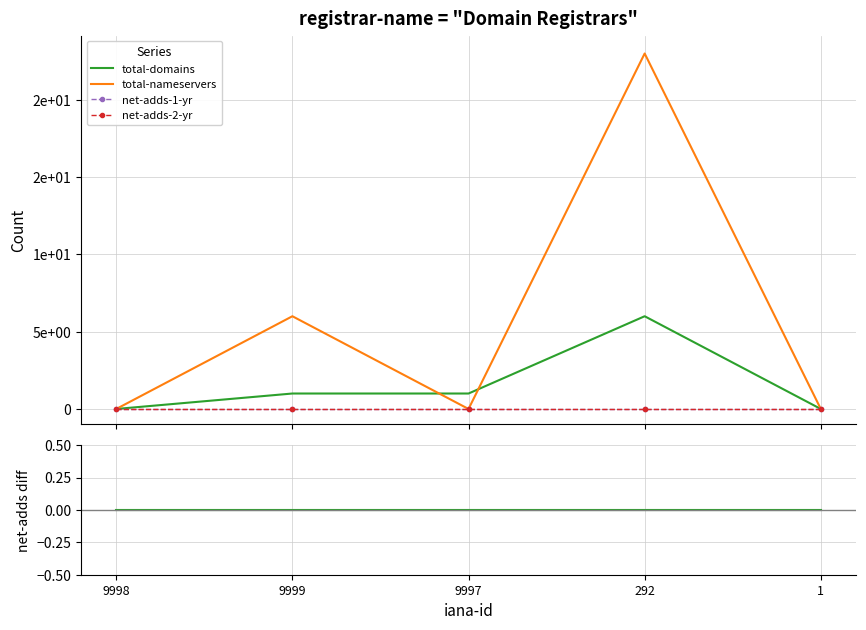

Which has a higher value, 9999 or 9998?

9999